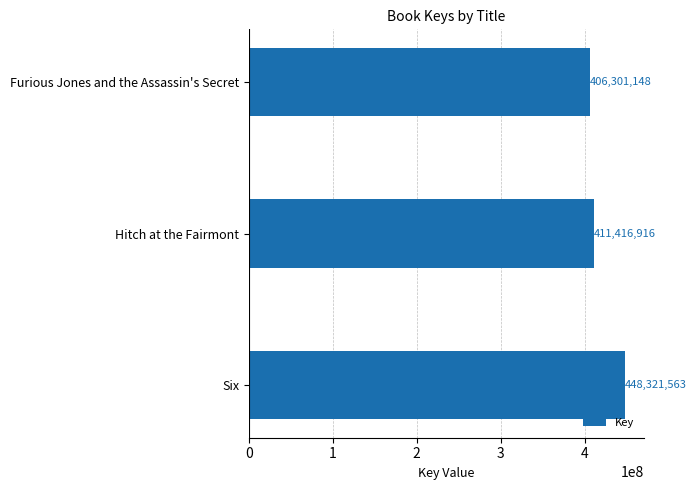

Reading bottom to top, extract all data points from this chart.

Six=448321563	Hitch at the Fairmont=411416916	Furious Jones and the Assassin's Secret=406301148